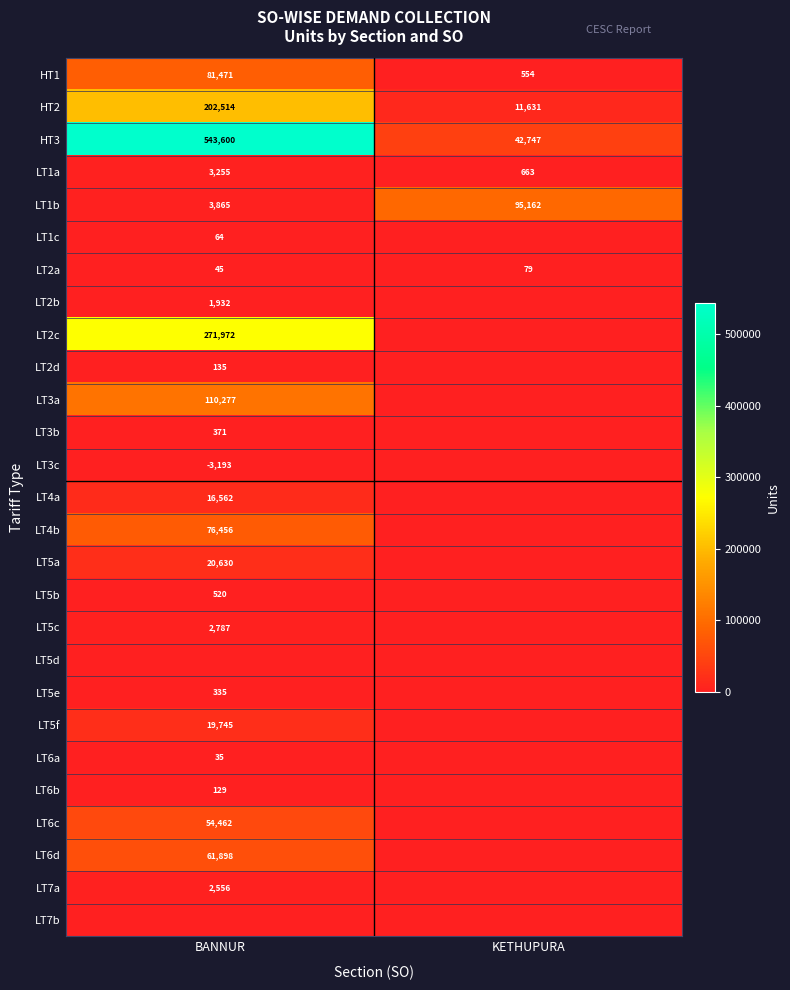

The value of LT5b at BANNUR is 807. True or false?

False